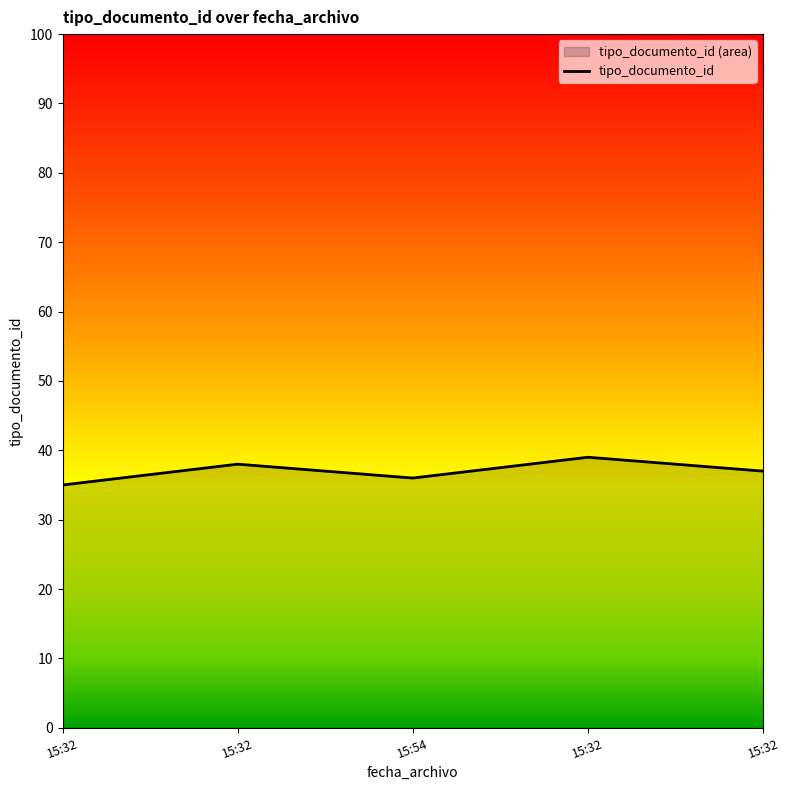

Rank the categories by value from lowest to highest.

15:32, 15:54, 15:32, 15:32, 15:32